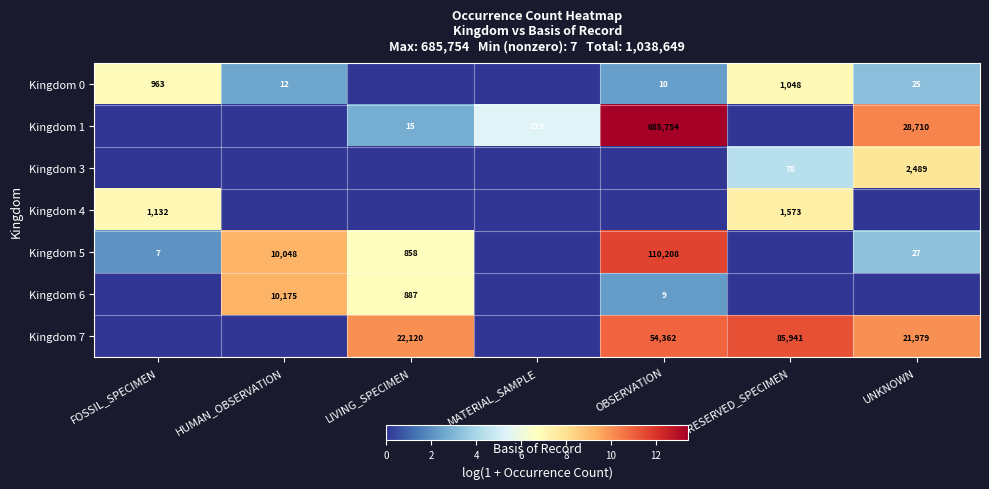

What is the sum of the Kingdom 6 values at HUMAN_OBSERVATION and LIVING_SPECIMEN?

11062